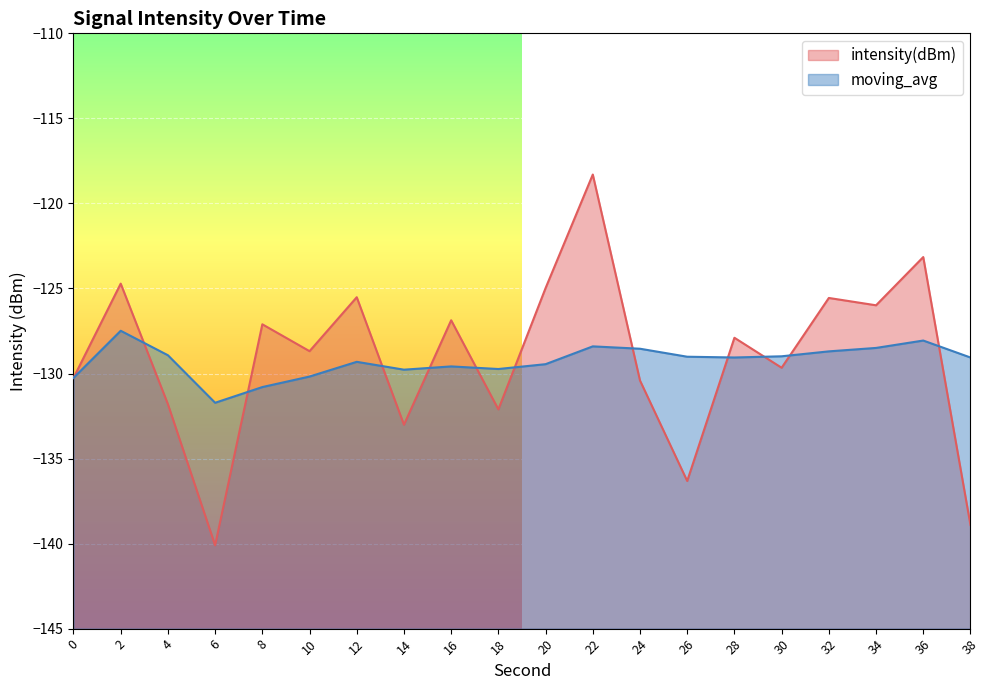

What is the maximum value shown in the chart?

-118.3